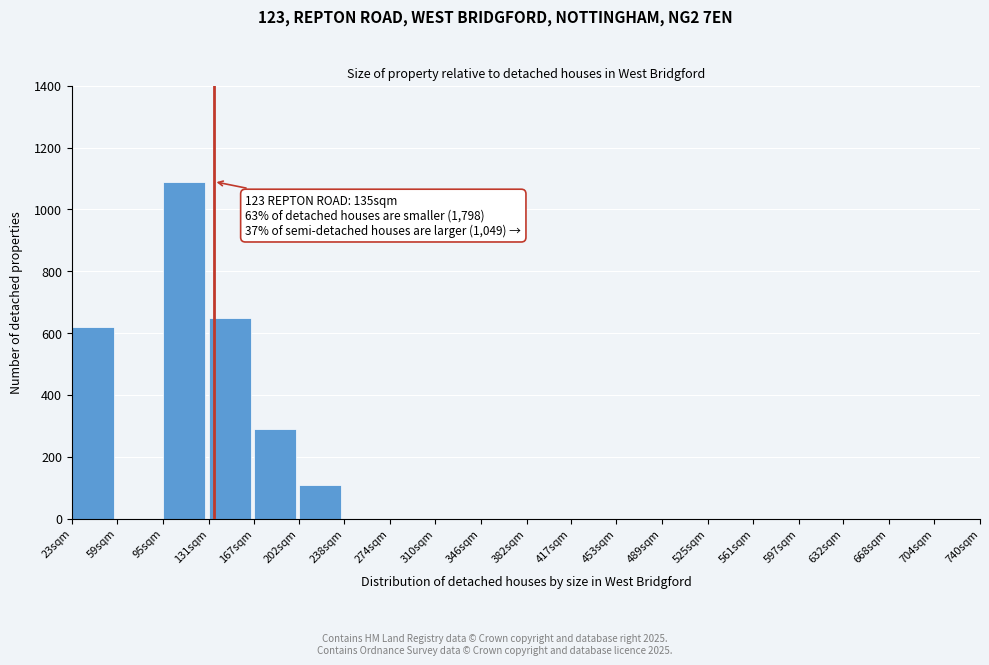

Reading left to right, what are all the values shown in this chart?

23sqm=620	59sqm=0	95sqm=1090	131sqm=650	167sqm=290	202sqm=110	238sqm=0	274sqm=0	310sqm=0	346sqm=0	382sqm=0	417sqm=0	453sqm=0	489sqm=0	525sqm=0	561sqm=0	597sqm=0	632sqm=0	668sqm=0	704sqm=0